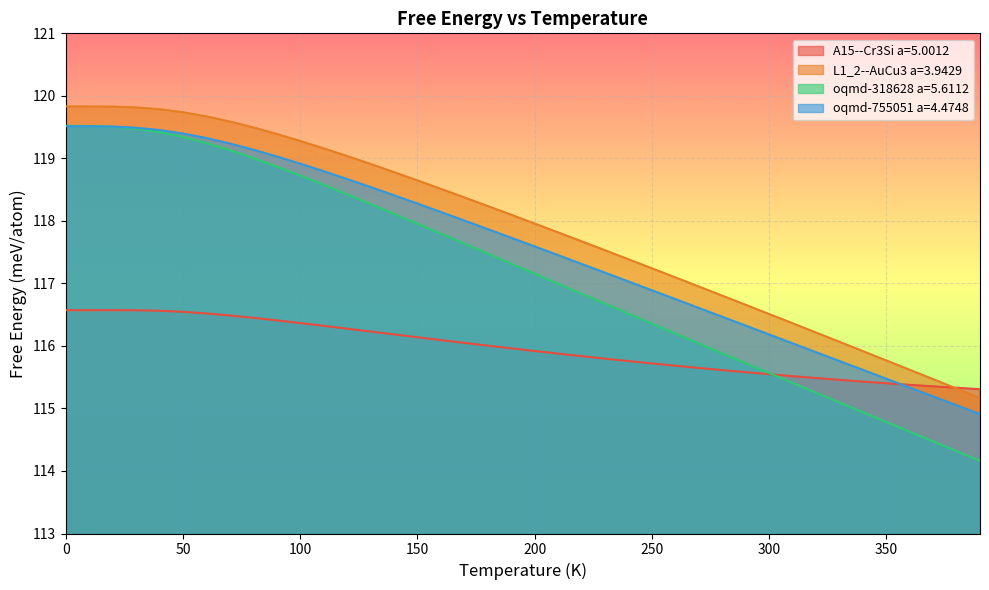

True or false: oqmd-318628 a=5.6112 and L1_2--AuCu3 a=3.9429 intersect in this chart.

False